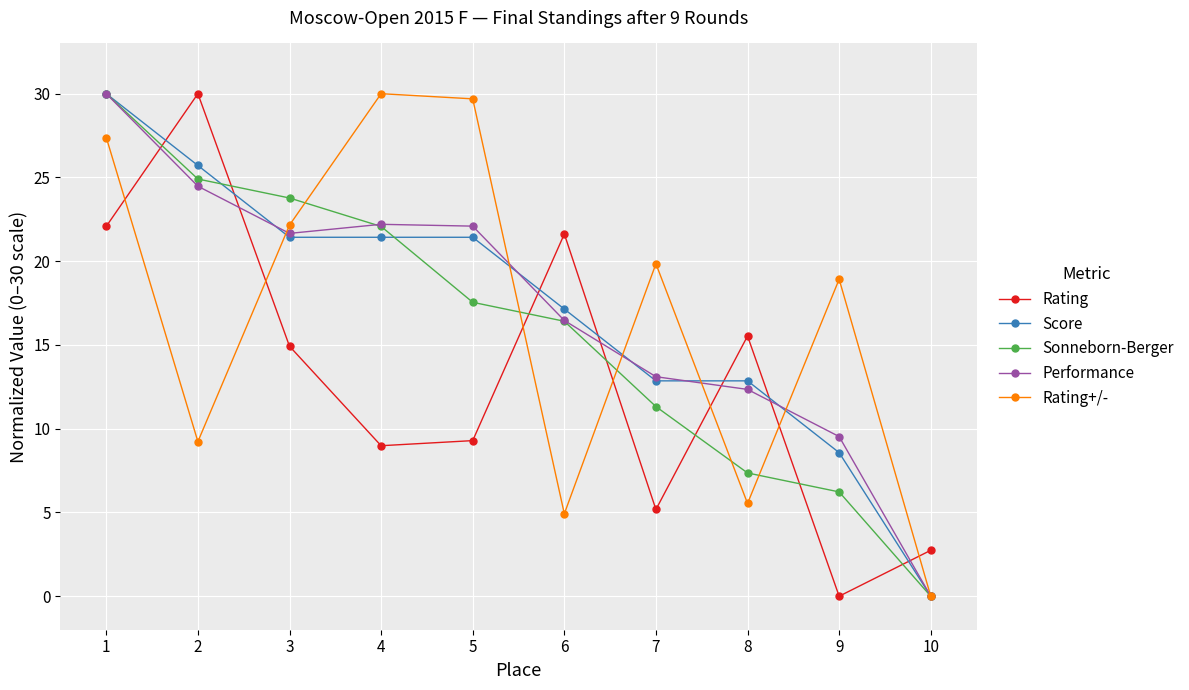

What are all the series names shown in the legend?

Rating, Score, Sonneborn-Berger, Performance, Rating+/-